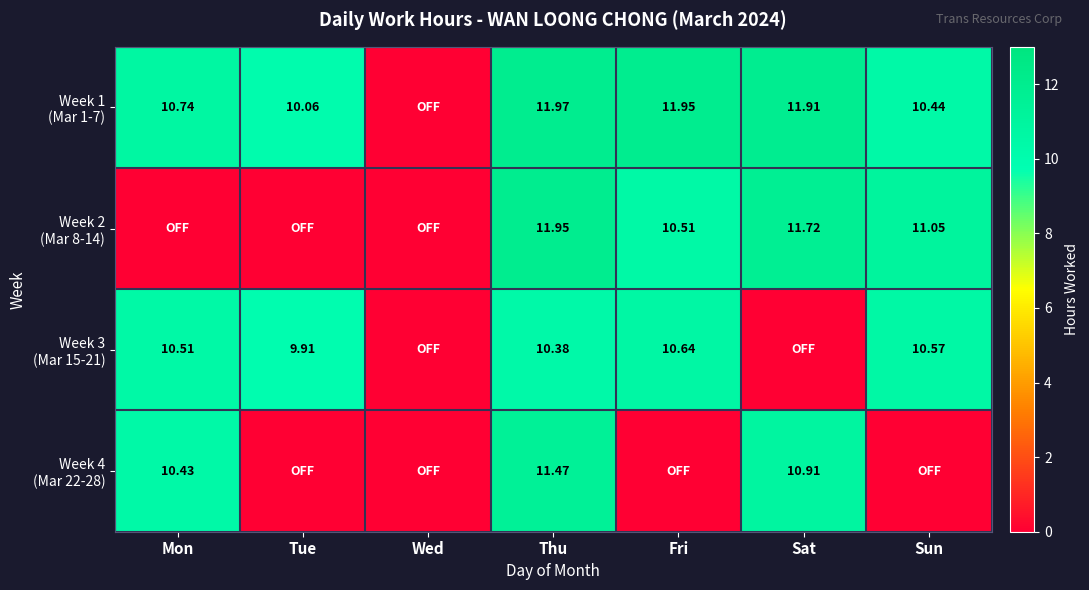

What is the total value across all series at Thu?

45.8